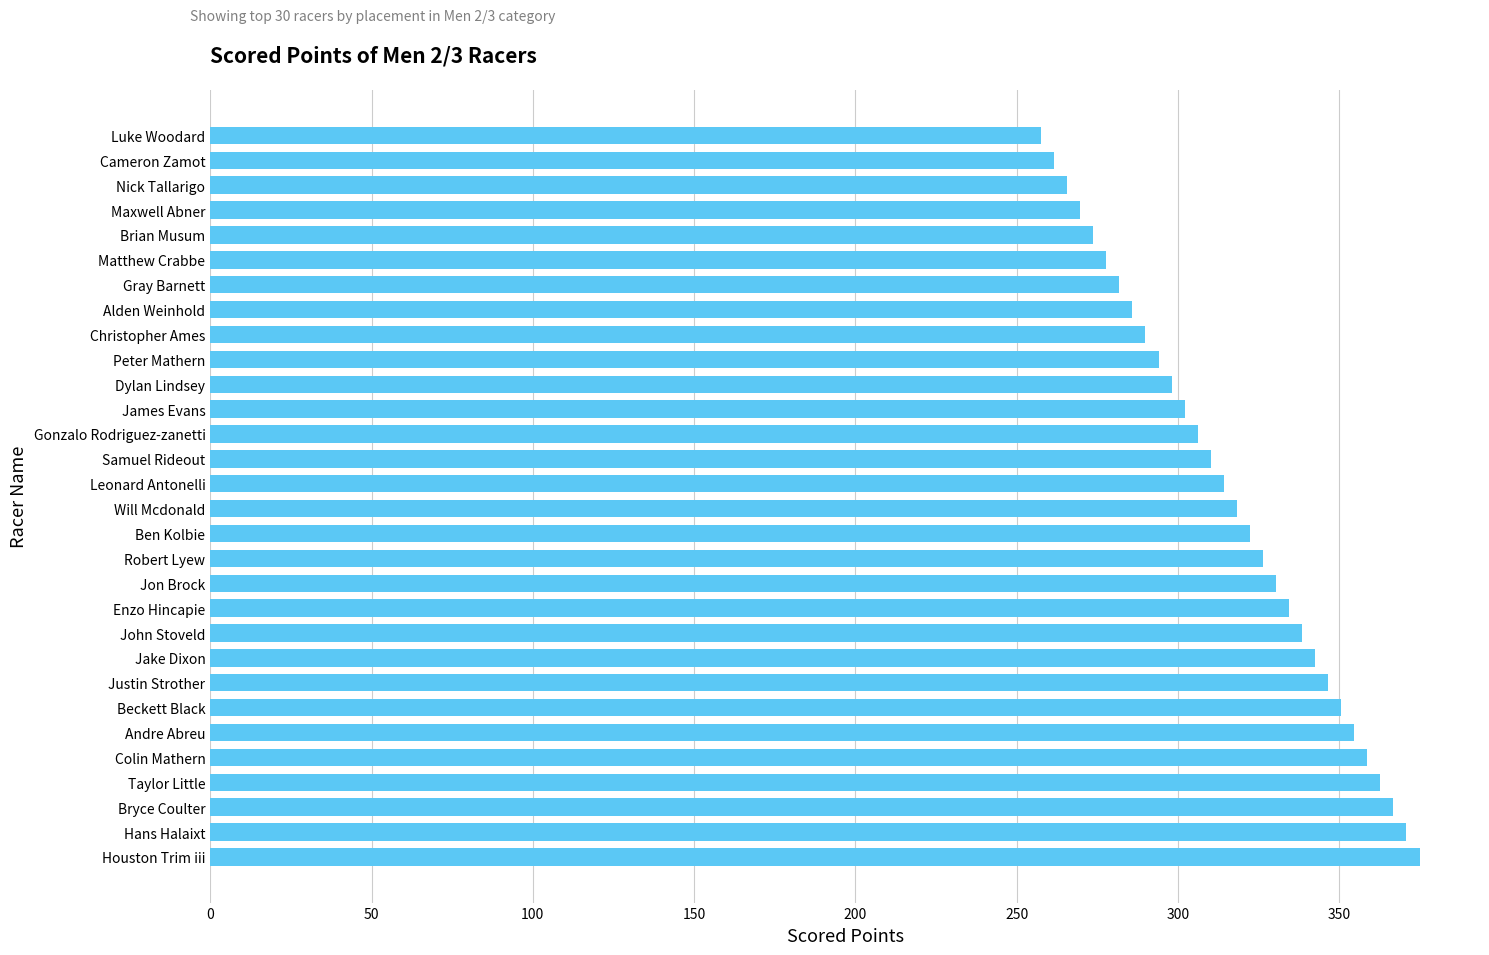

List the labels in order of value, largest first.

Houston Trim iii, Hans Halaixt, Bryce Coulter, Taylor Little, Colin Mathern, Andre Abreu, Beckett Black, Justin Strother, Jake Dixon, John Stoveld, Enzo Hincapie, Jon Brock, Robert Lyew, Ben Kolbie, Will Mcdonald, Leonard Antonelli, Samuel Rideout, Gonzalo Rodriguez-zanetti, James Evans, Dylan Lindsey, Peter Mathern, Christopher Ames, Alden Weinhold, Gray Barnett, Matthew Crabbe, Brian Musum, Maxwell Abner, Nick Tallarigo, Cameron Zamot, Luke Woodard